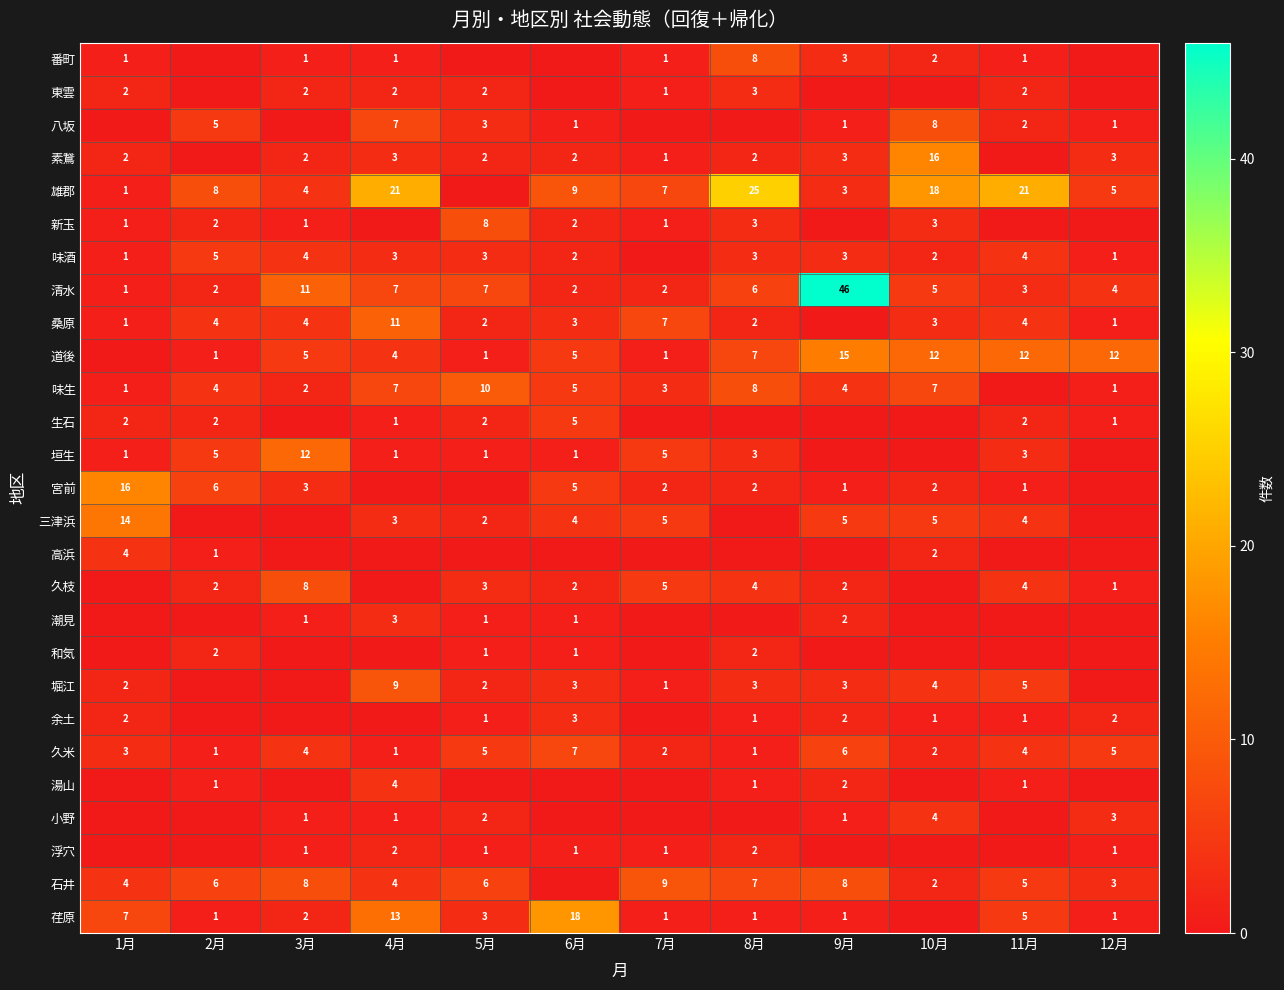

What is the difference between the highest and lowest values at 11月?

21